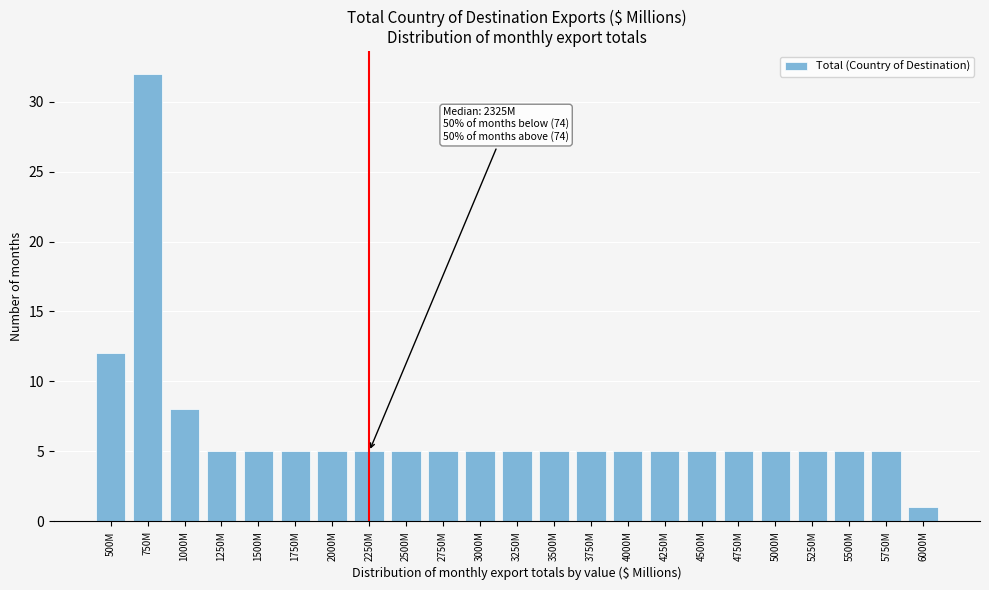

Reading left to right, extract all data points from this chart.

500M=12	750M=32	1000M=8	1250M=5	1500M=5	1750M=5	2000M=5	2250M=5	2500M=5	2750M=5	3000M=5	3250M=5	3500M=5	3750M=5	4000M=5	4250M=5	4500M=5	4750M=5	5000M=5	5250M=5	5500M=5	5750M=5	6000M=1